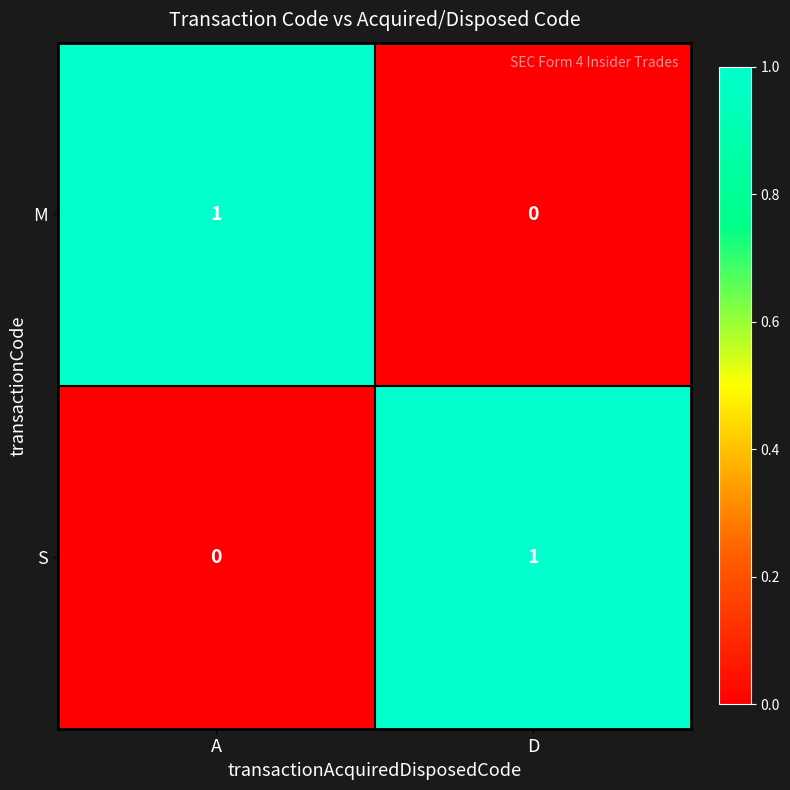

The value of S at A is 0. True or false?

True